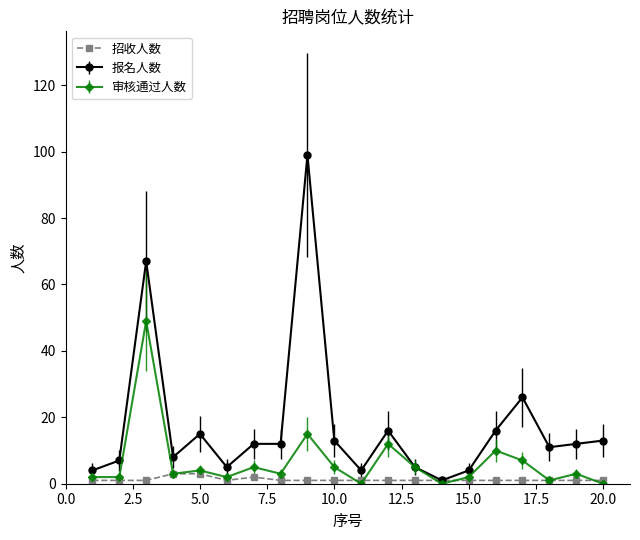

How many lines are shown in the chart?

3